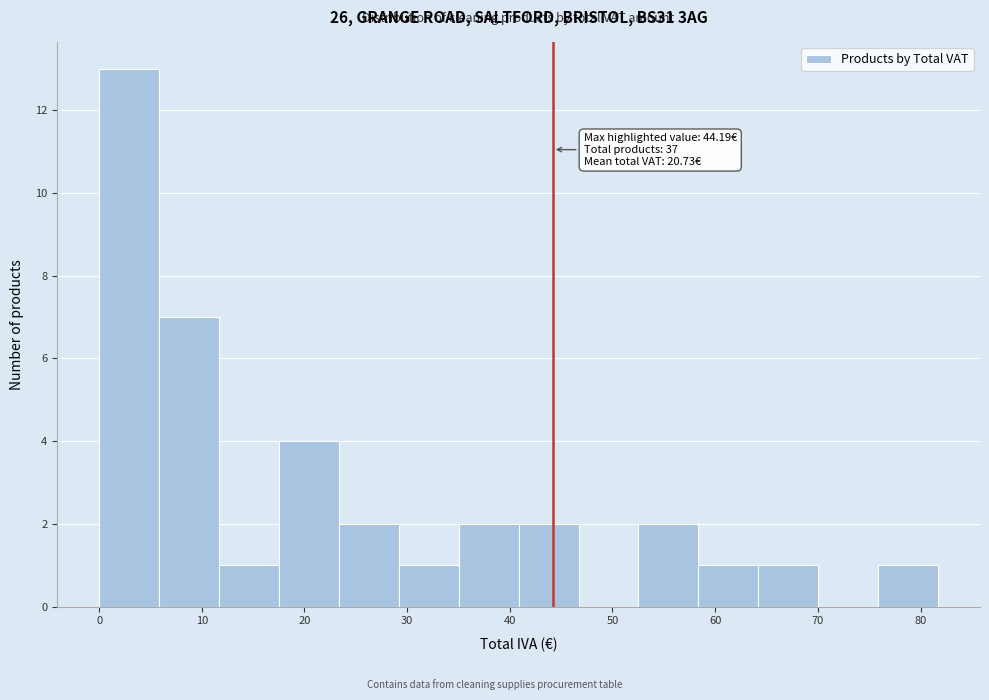

Which range on the x-axis has the tallest bar?

0 to 6